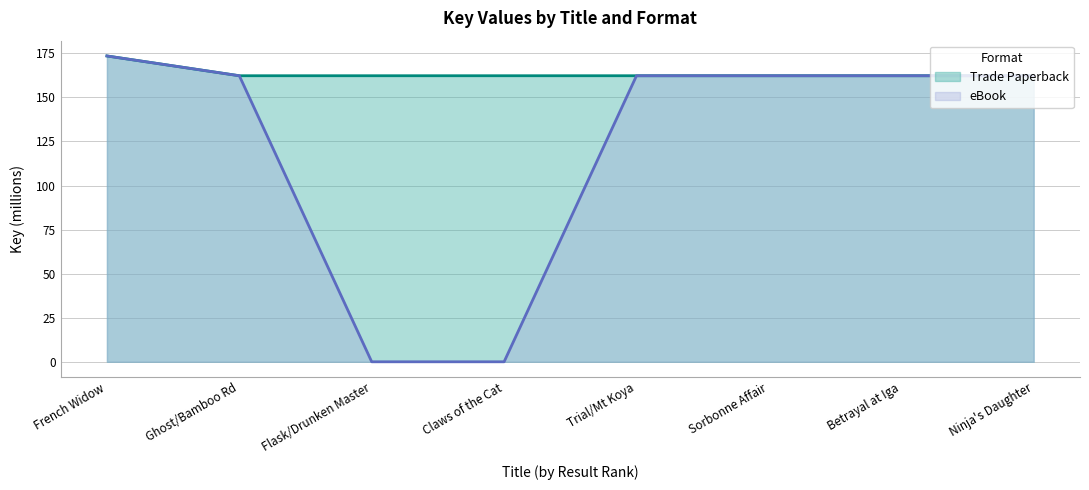

Which series has the largest total across all categories?

Trade Paperback